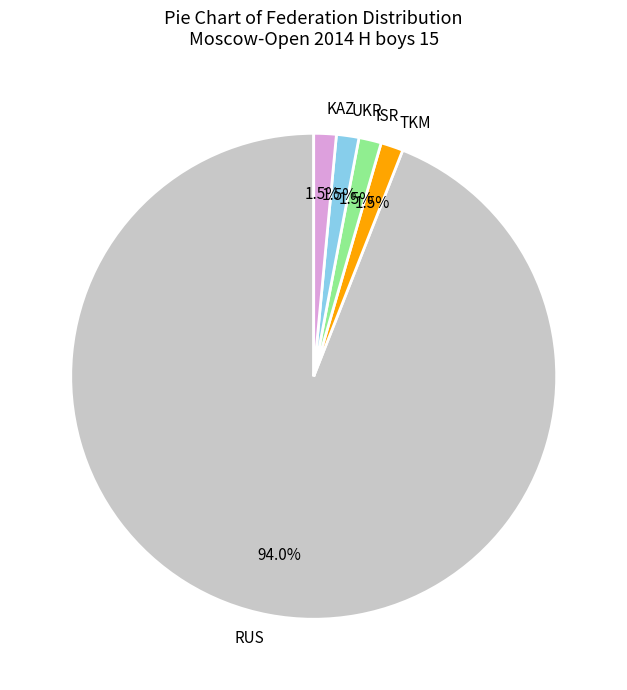

Which slice represents more than half of the pie?

RUS